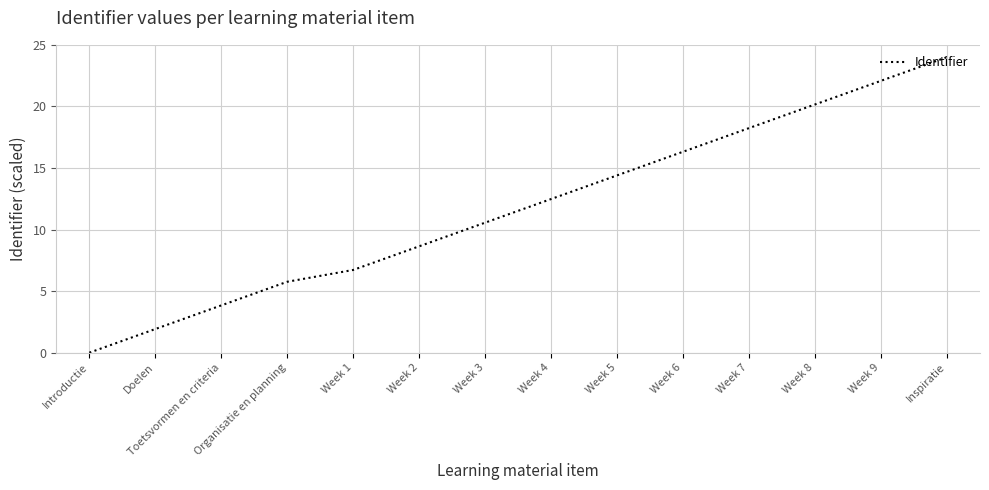

Reading left to right, extract all data points from this chart.

Introductie=0.0	Doelen=1.9	Toetsvormen en criteria=3.8	Organisatie en planning=5.8	Week 1=6.7	Week 2=8.6	Week 3=10.6	Week 4=12.5	Week 5=14.4	Week 6=16.3	Week 7=18.2	Week 8=20.2	Week 9=22.1	Inspiratie=24.0